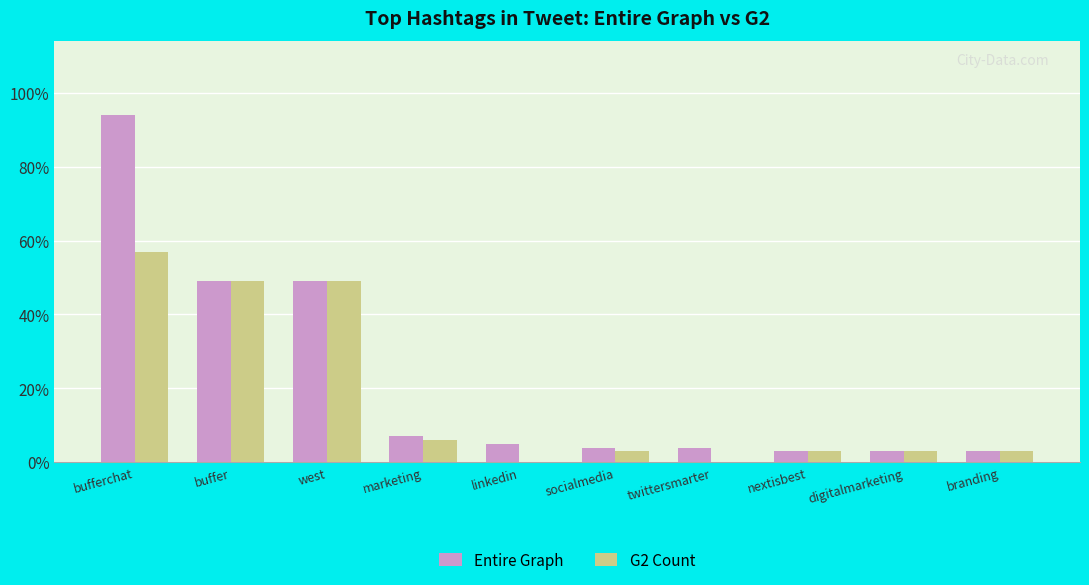

What is the difference between the G2 Count values at linkedin and bufferchat?

57